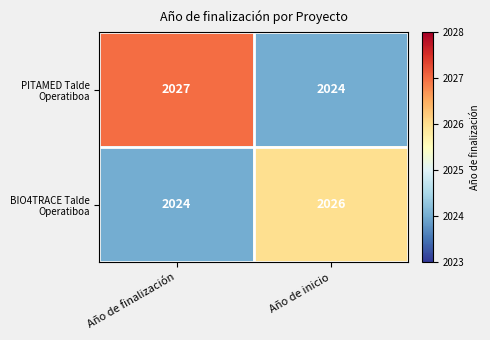

At which category is the sum across all series the highest?

Año de finalización